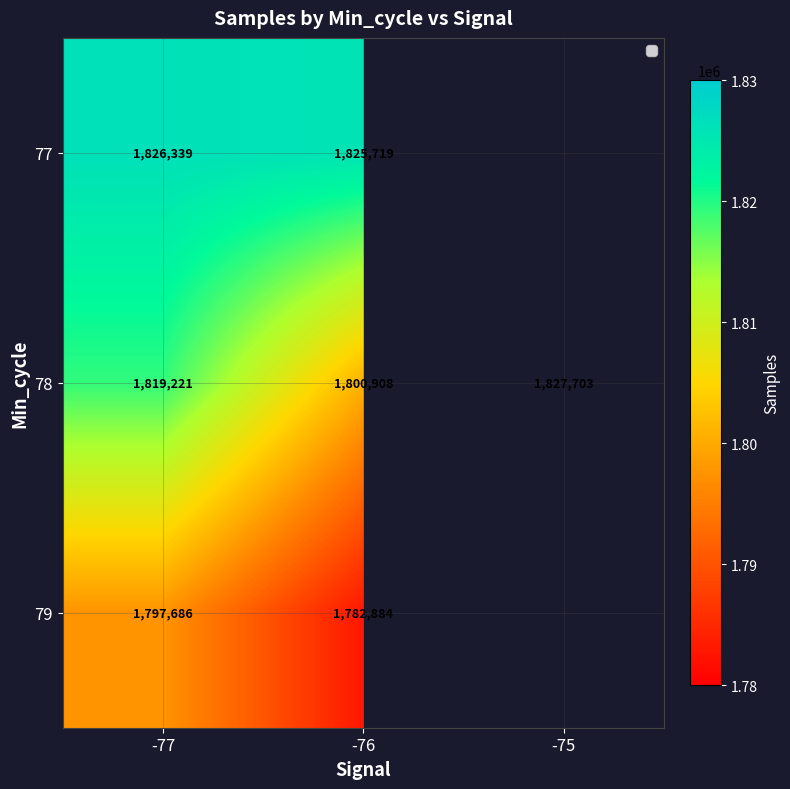

At which label does 78 reach its peak?

-75